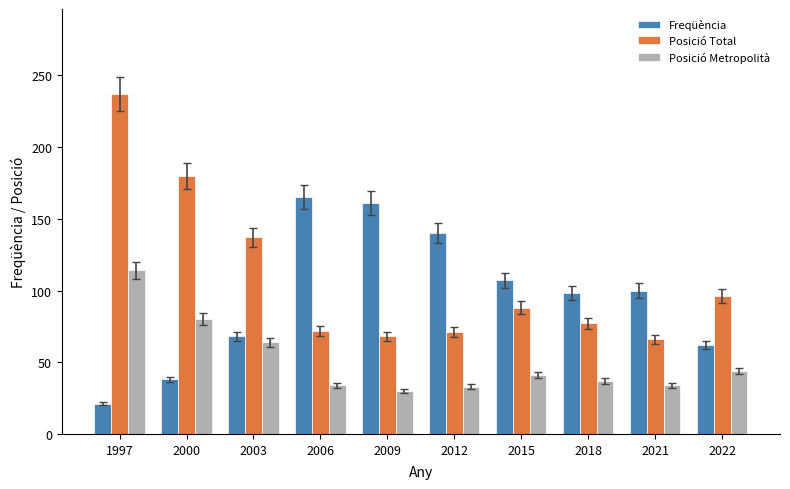

The value of Posició Metropolità at 2022 is 44. True or false?

True